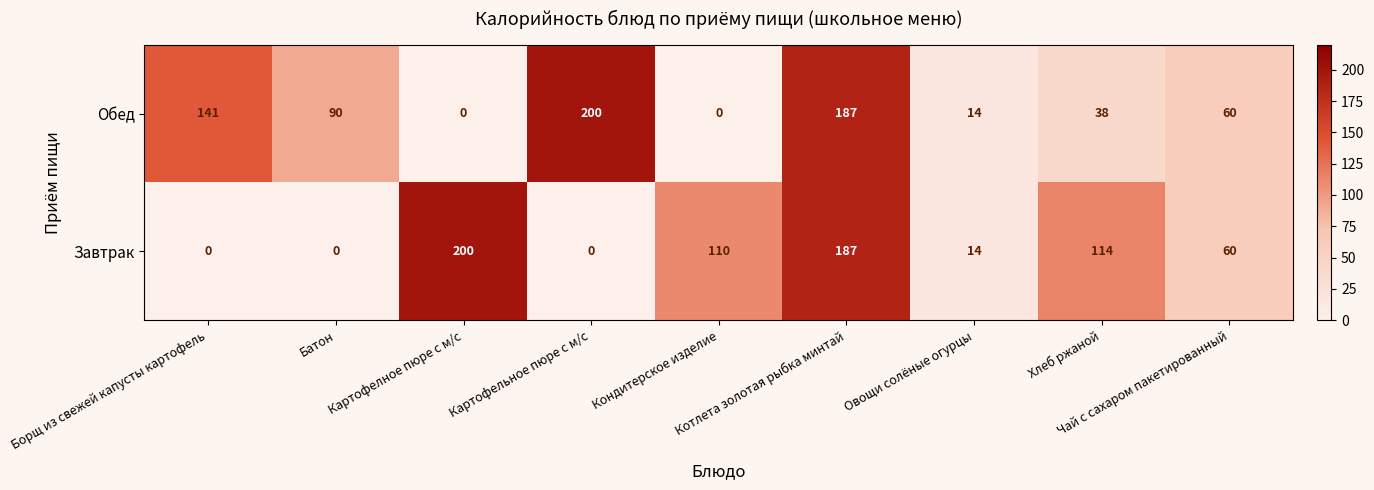

List the series in order of their overall mean, lowest first.

Завтрак, Обед